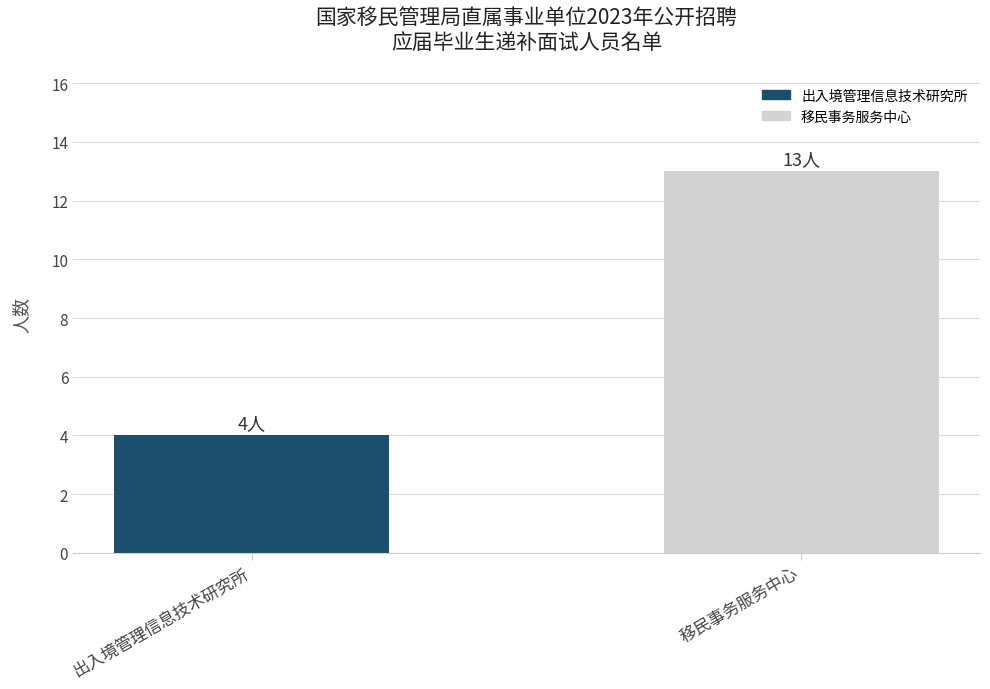

How many data points are less than 13?

1